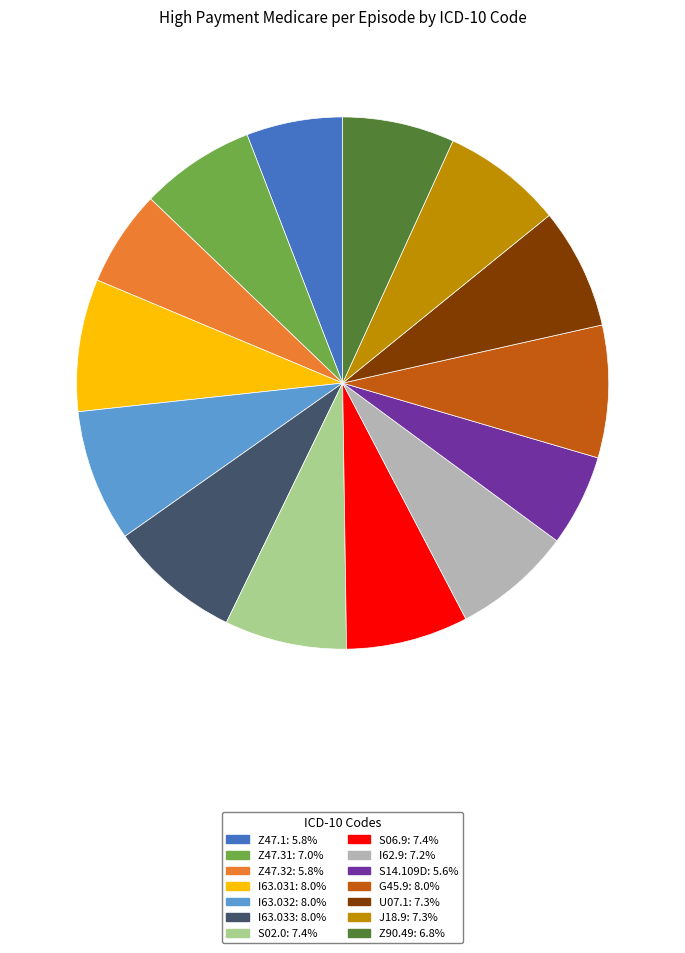

Is the sum of J18.9 and S06.9 greater than half?

No